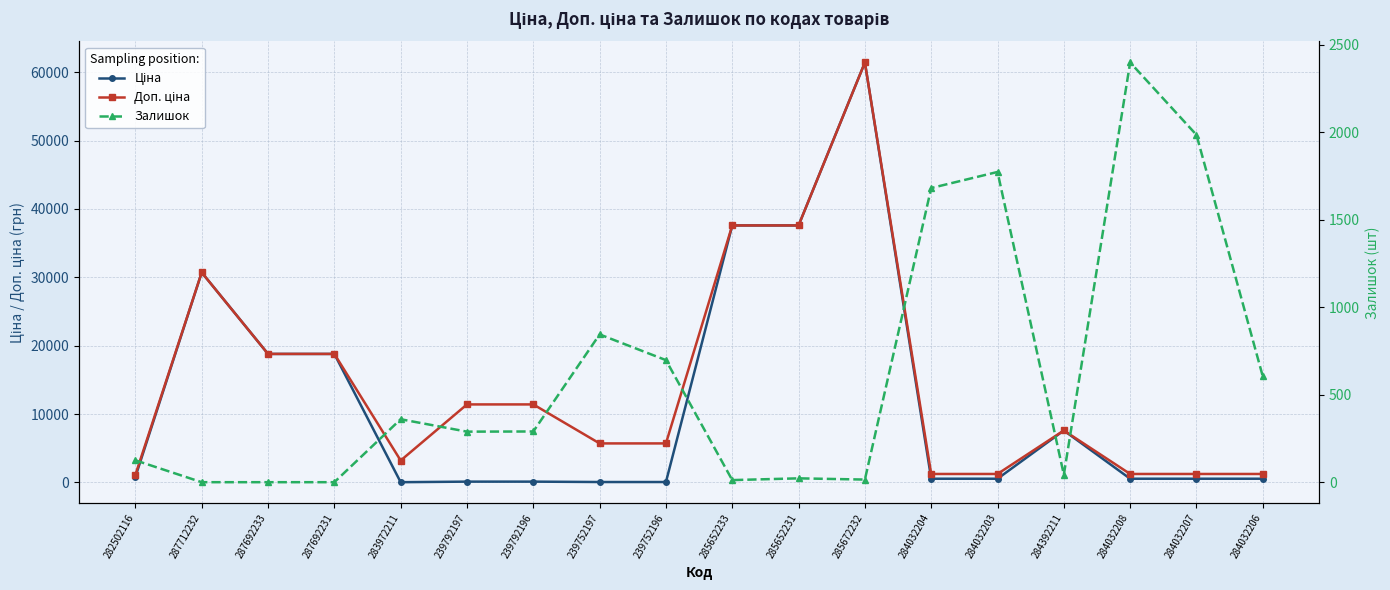

Where does the Ціна series first go above 539?

282502116